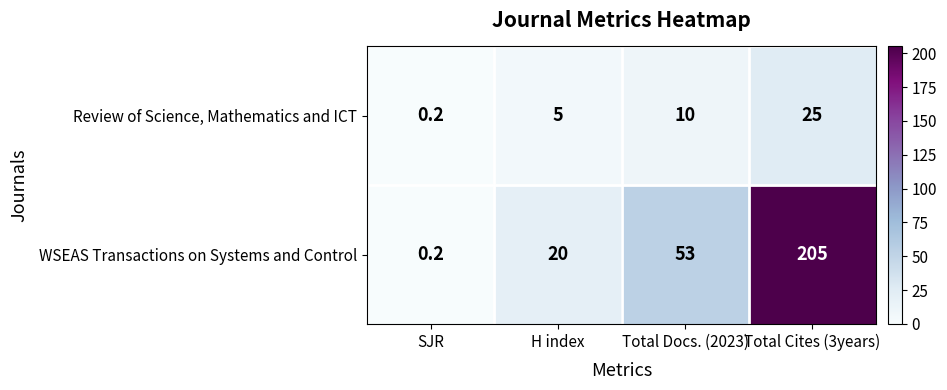

Rank the series by their maximum value, from lowest to highest.

Review of Science, Mathematics and ICT, WSEAS Transactions on Systems and Control